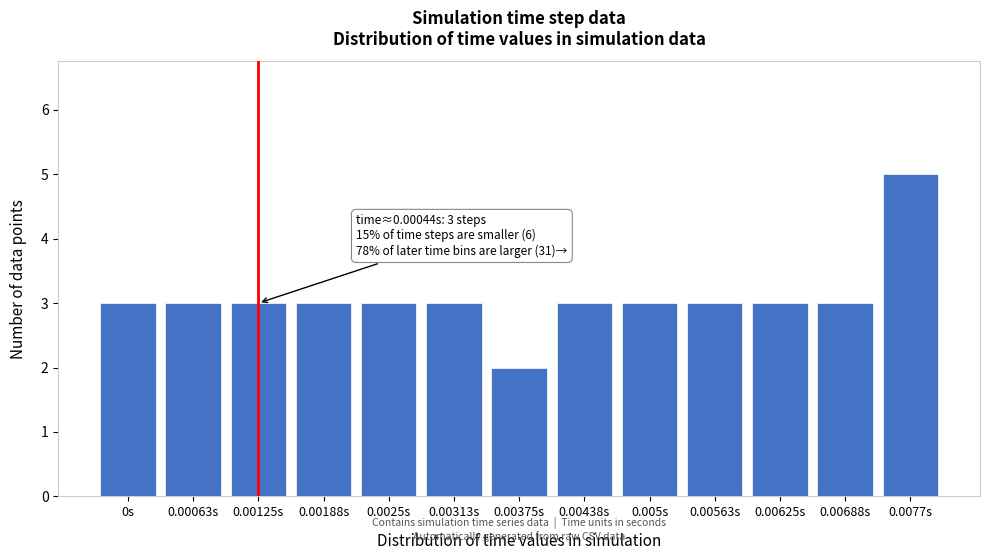

Reading left to right, extract all data points from this chart.

3	3	3	3	3	3	2	3	3	3	3	3	5